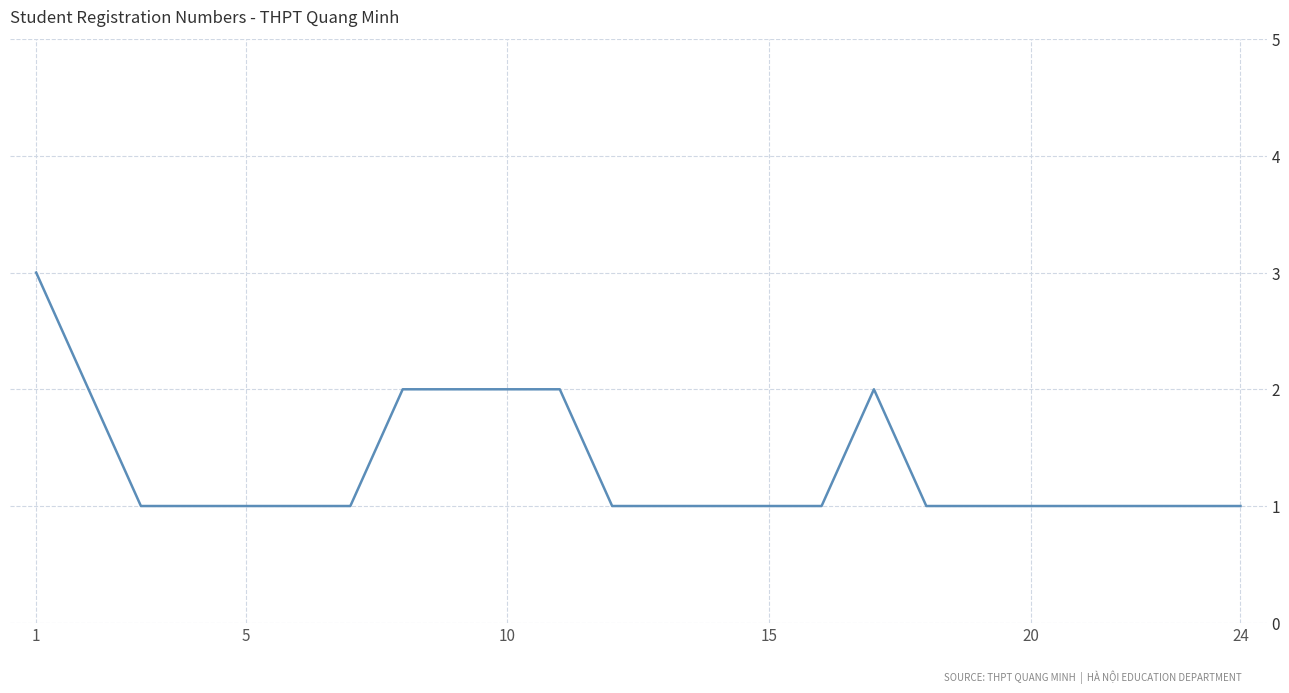

What is the maximum value shown in the chart?

3